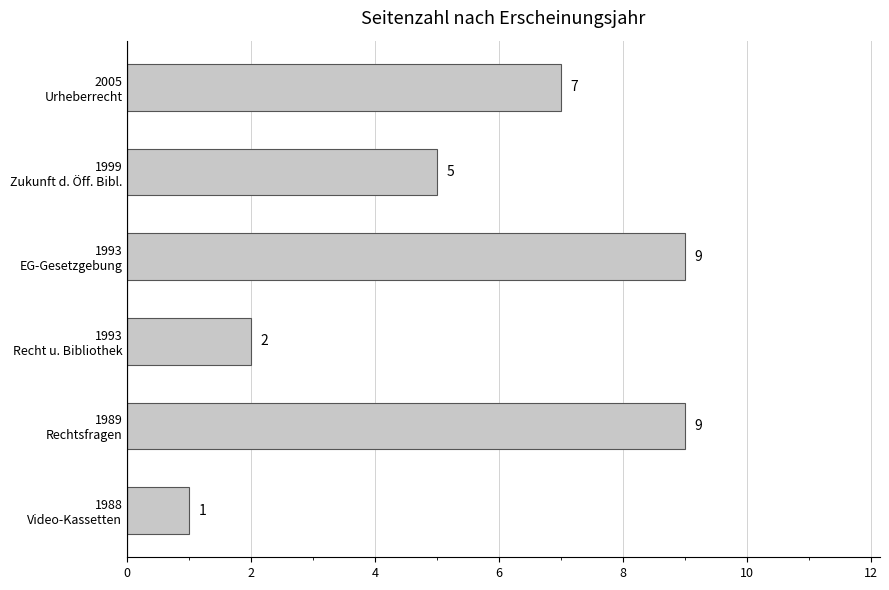

What is the maximum value shown in the chart?

9